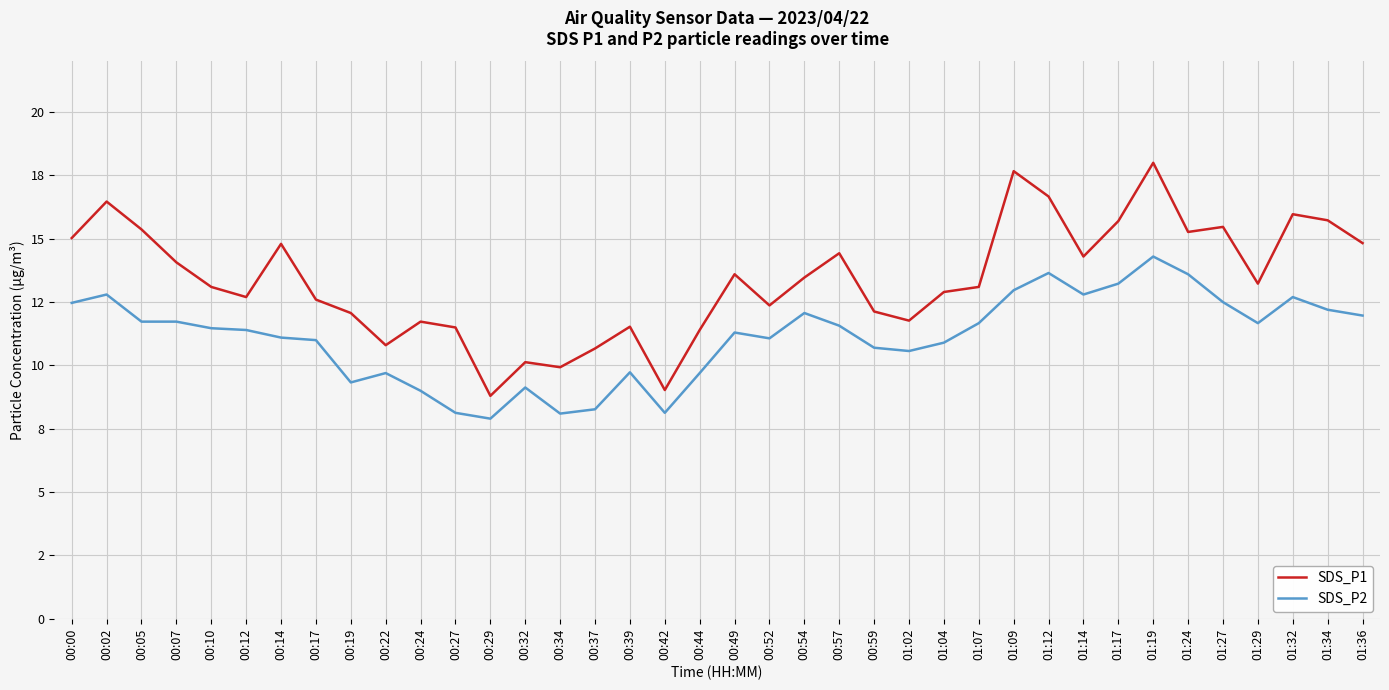

What are all the series names shown in the legend?

SDS_P1, SDS_P2